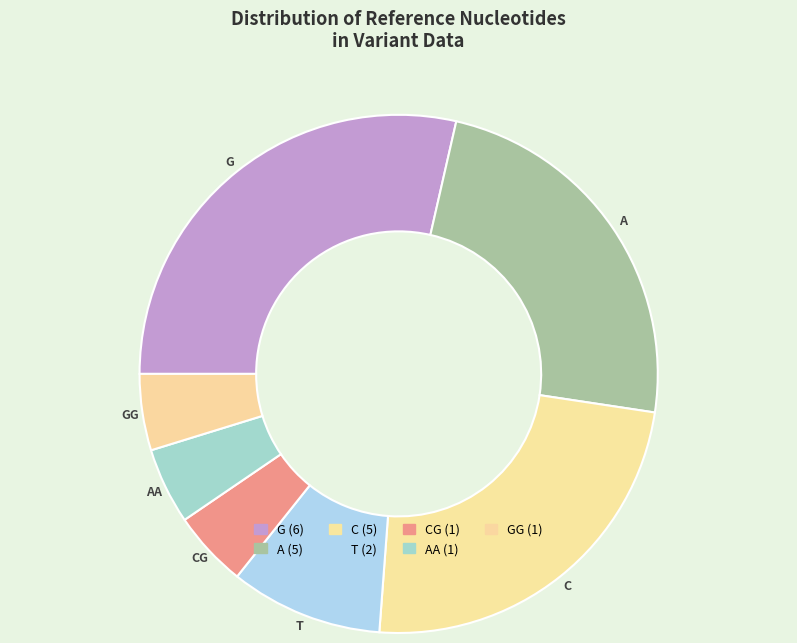

Which slice is the largest?

G